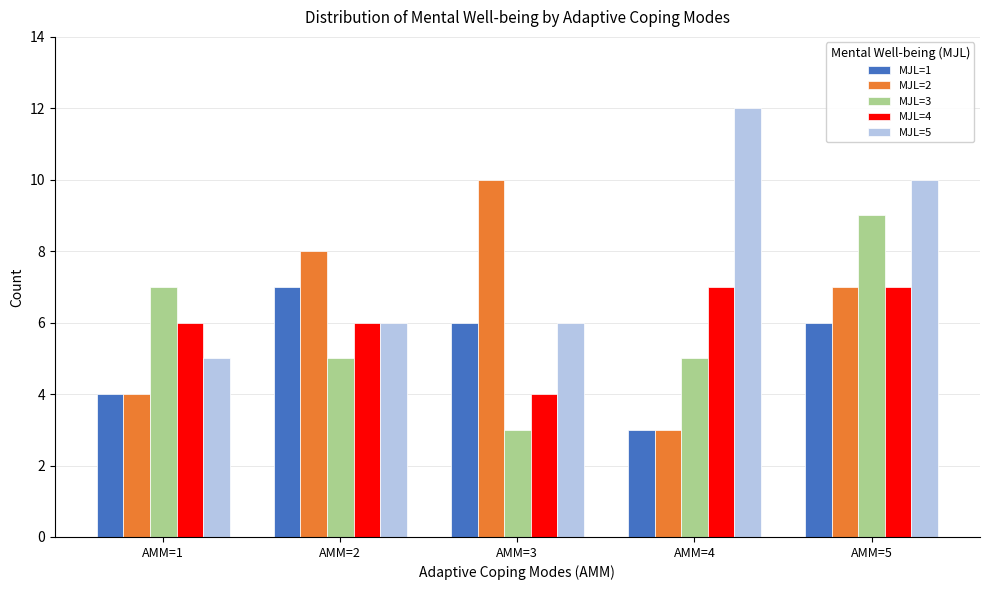

What is the difference between the maximum and second lowest values in the MJL=3 series?

4